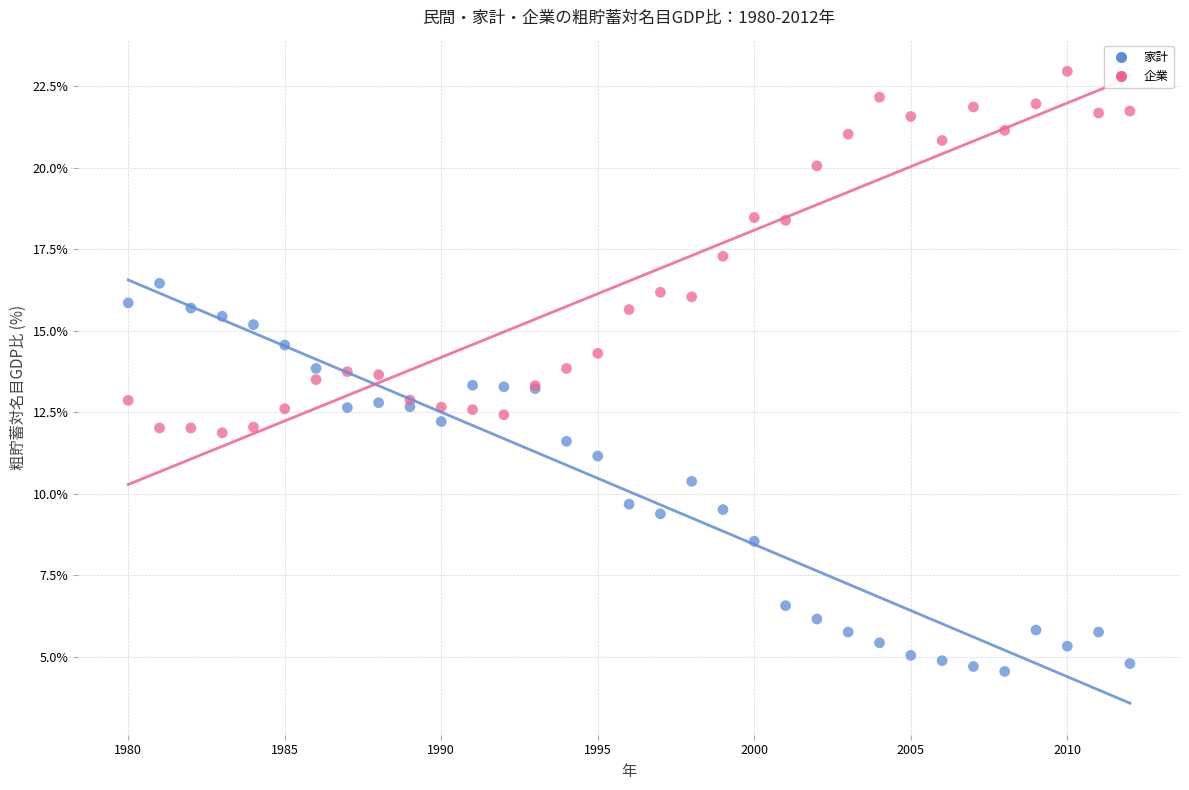

In the 企業 series, what Y value is closest to 17?

17.3